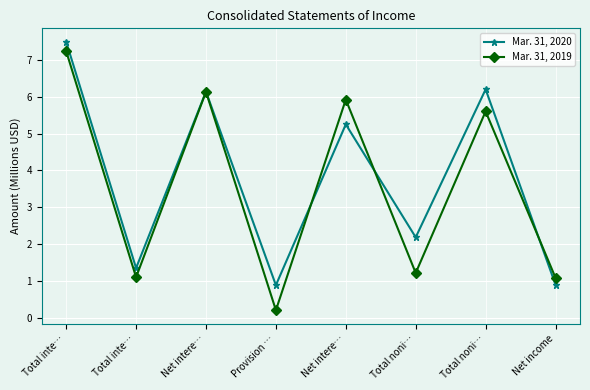

What is the difference between the Mar. 31, 2020 values at Total inte… and Total noni…?

1.3